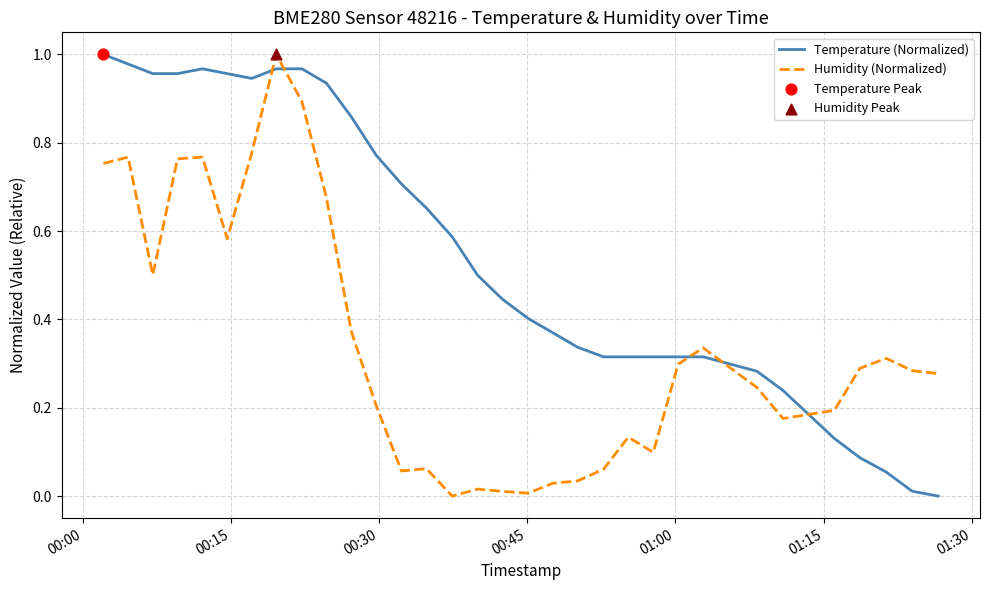

Rank the series by their average value, from highest to lowest.

Temperature (Normalized), Humidity (Normalized)